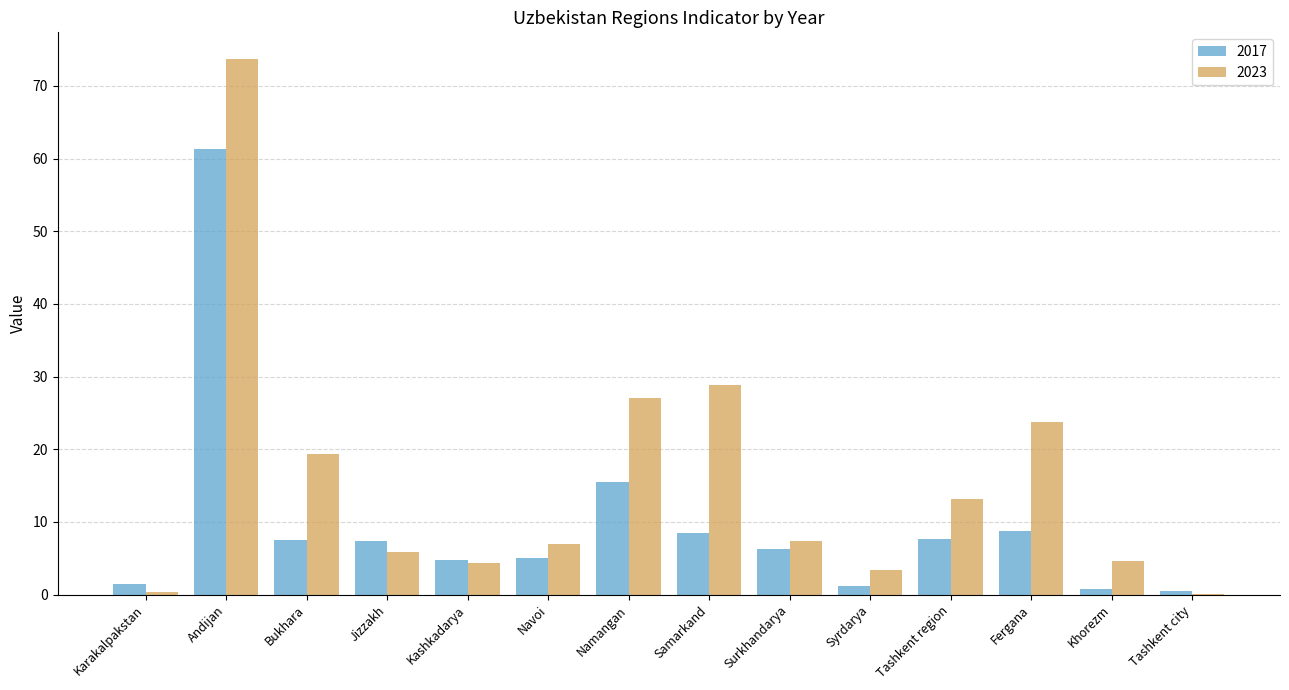

At which label does 2017 reach its peak?

Andijan